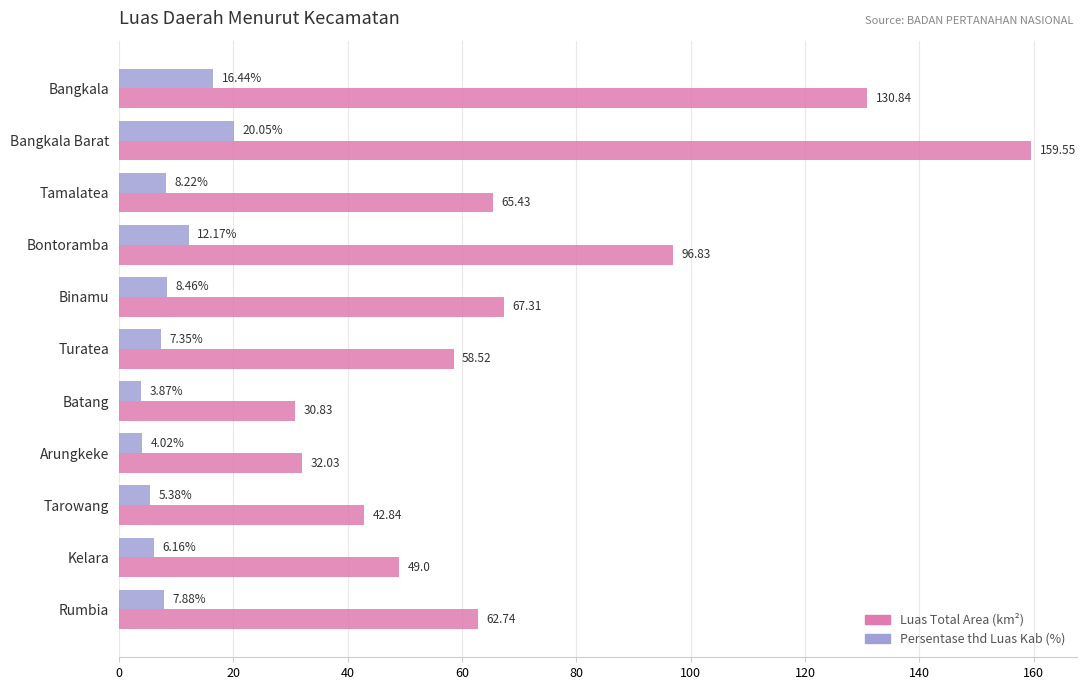

What is the difference between the highest and lowest values at Bangkala?

114.4